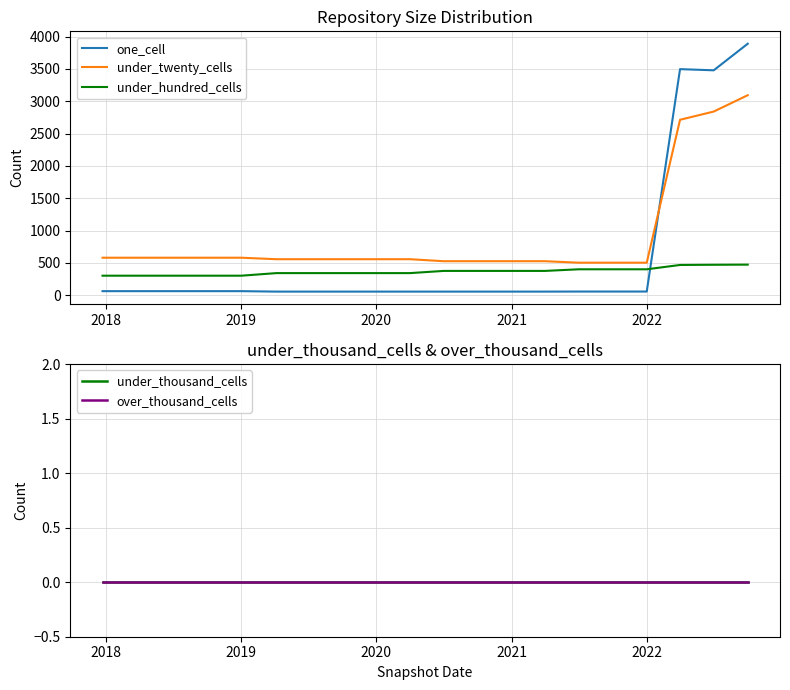

Is it true that under_twenty_cells equals 969 at 2020?

False